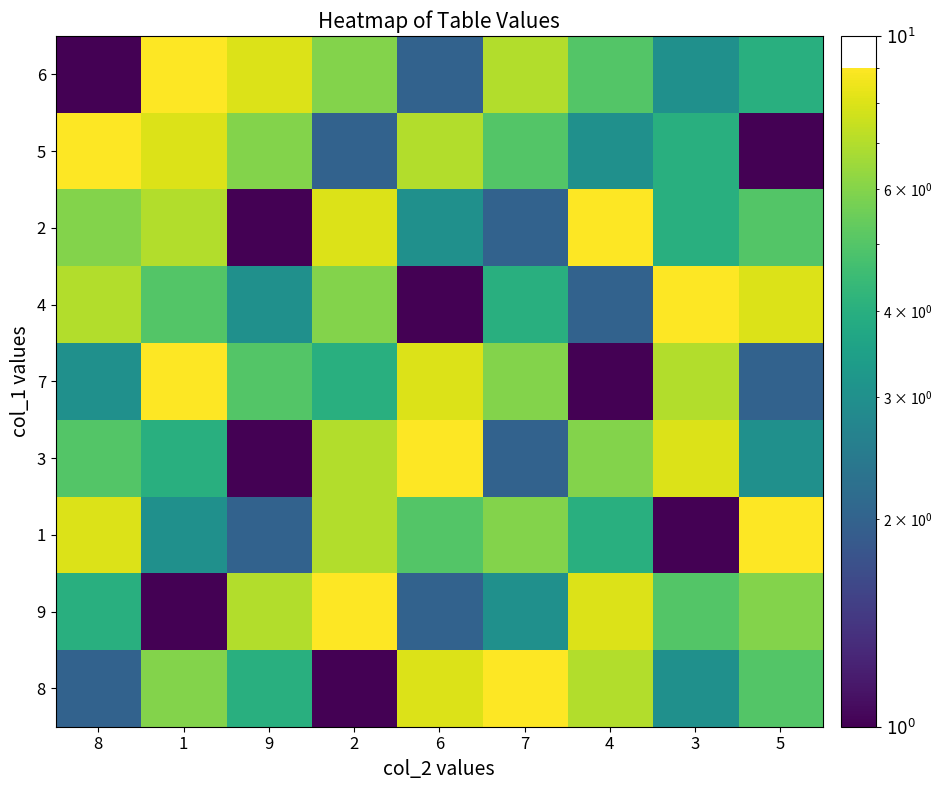

Which has a higher value, 7 or 4?

7